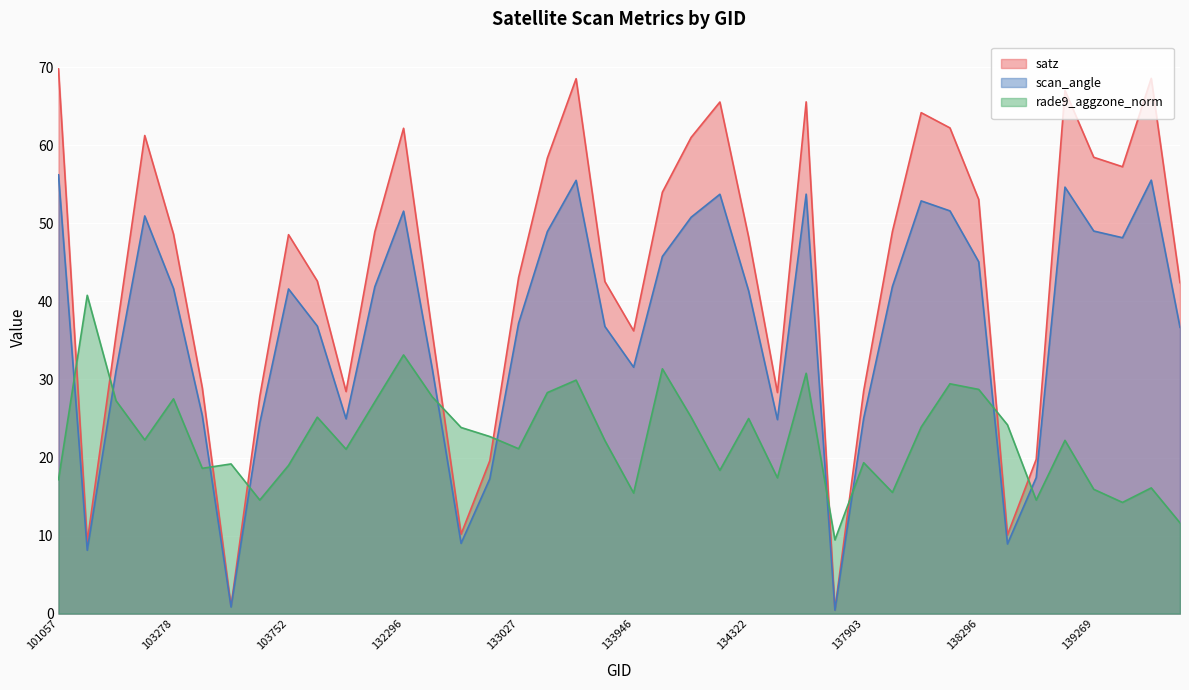

Which series ends up on top after the final intersection of rade9_aggzone_norm and satz?

satz